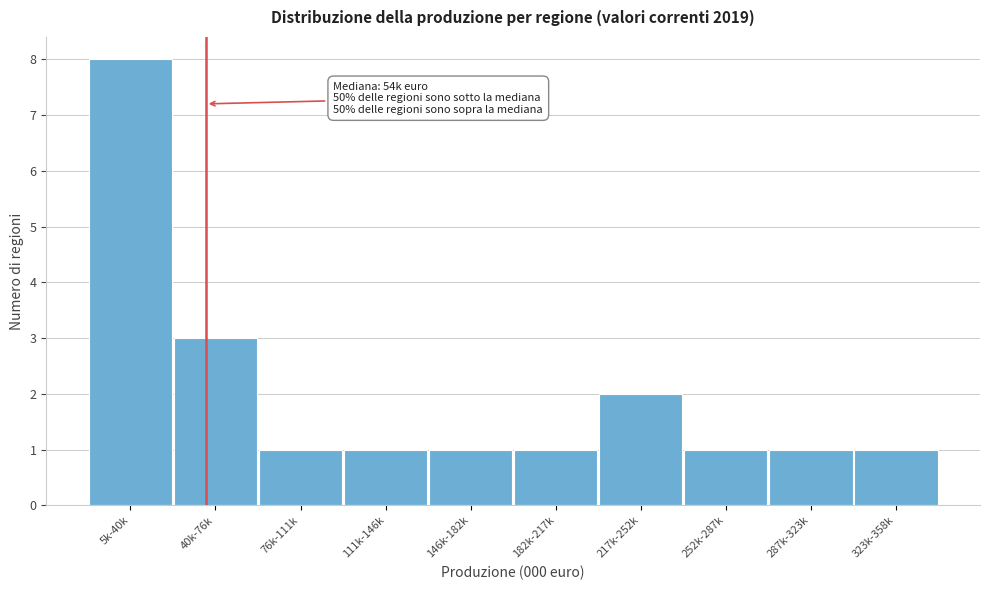

Reading left to right, list all the values displayed in this chart.

5k-40k=8	40k-76k=3	76k-111k=1	111k-146k=1	146k-182k=1	182k-217k=1	217k-252k=2	252k-287k=1	287k-323k=1	323k-358k=1